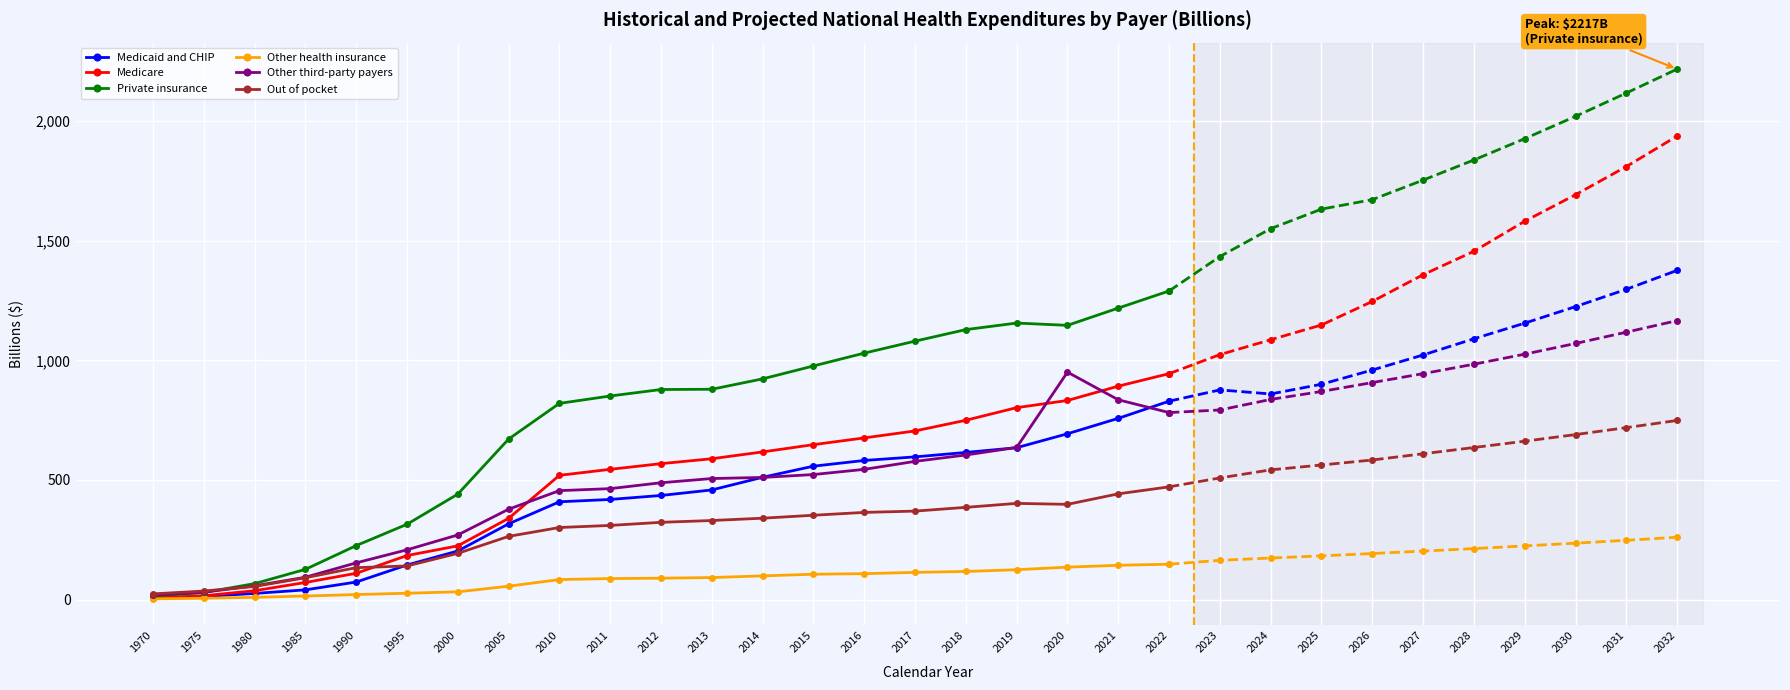

Which category has the highest value in the Medicaid and CHIP series?

2022